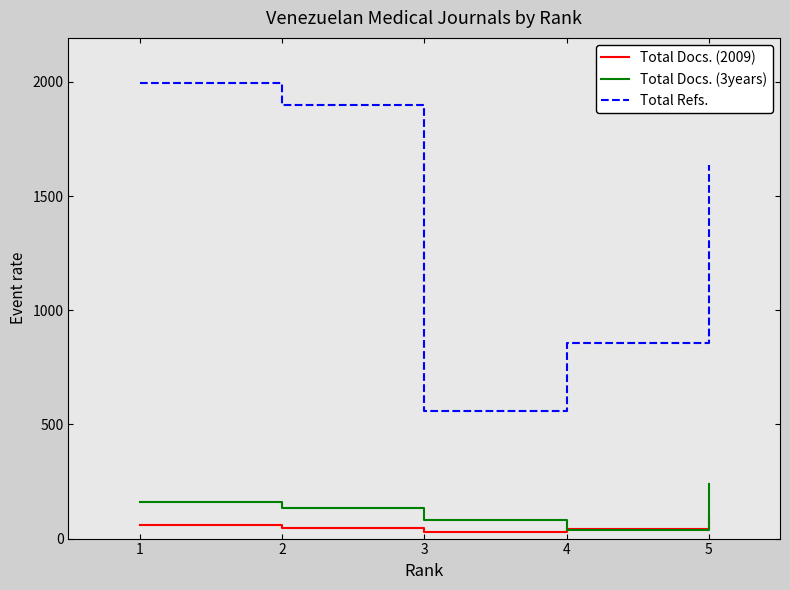

True or false: Total Refs. and Total Docs. (2009) intersect in this chart.

False